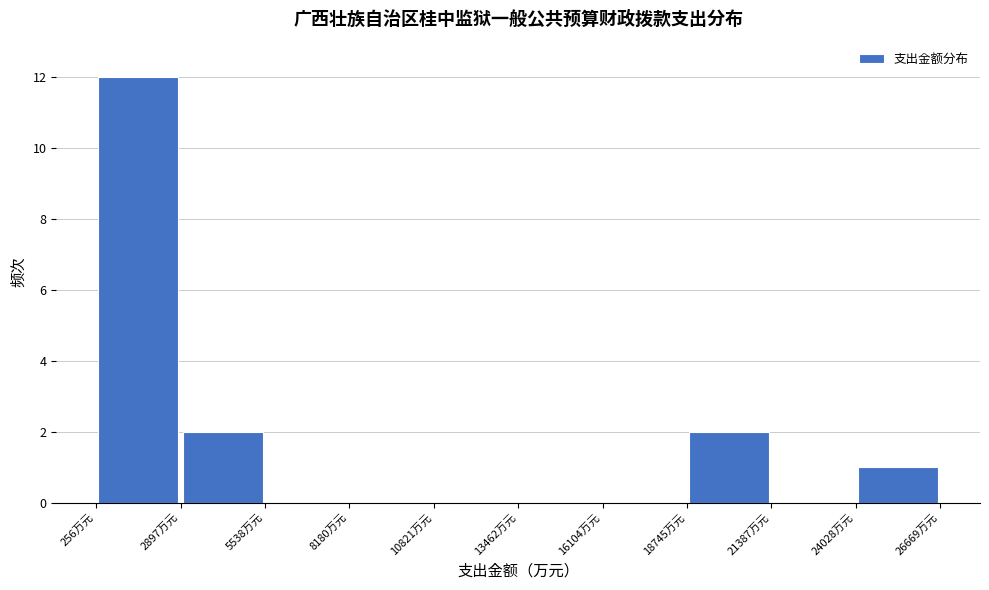

Reading left to right, list every bar in this chart as the range it spans on the x-axis followed by its height. Neither the bar edges nor the heights are printed on the chart, so give them approximately, as read against the axes.

500 to 3000: 12
3000 to 5500: 2
5500 to 8000: 0
8000 to 11000: 0
11000 to 13500: 0
13500 to 16000: 0
16000 to 18500: 0
18500 to 21500: 2
21500 to 24000: 0
24000 to 26500: 1